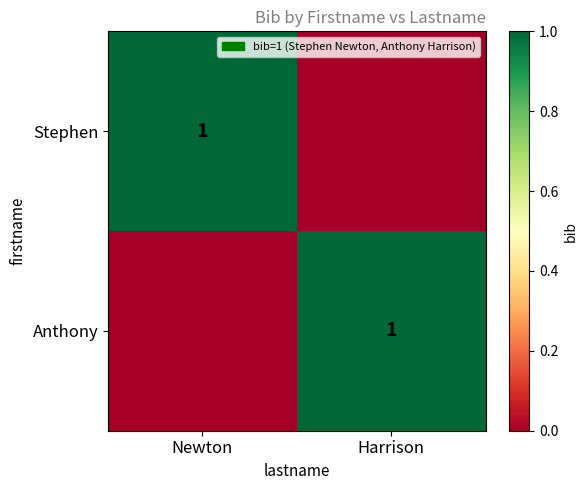

True or false: Stephen has a value of 1 at Newton.

True